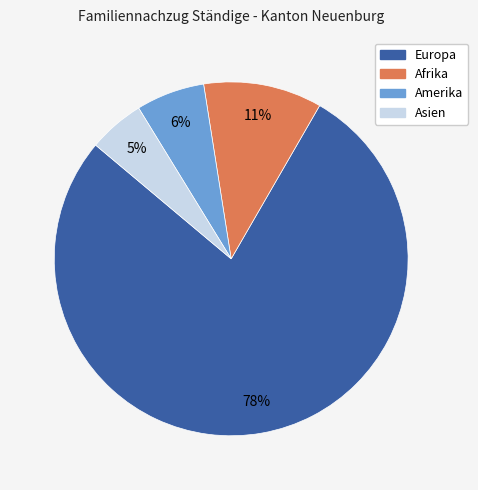

Which category accounts for the majority?

Europa